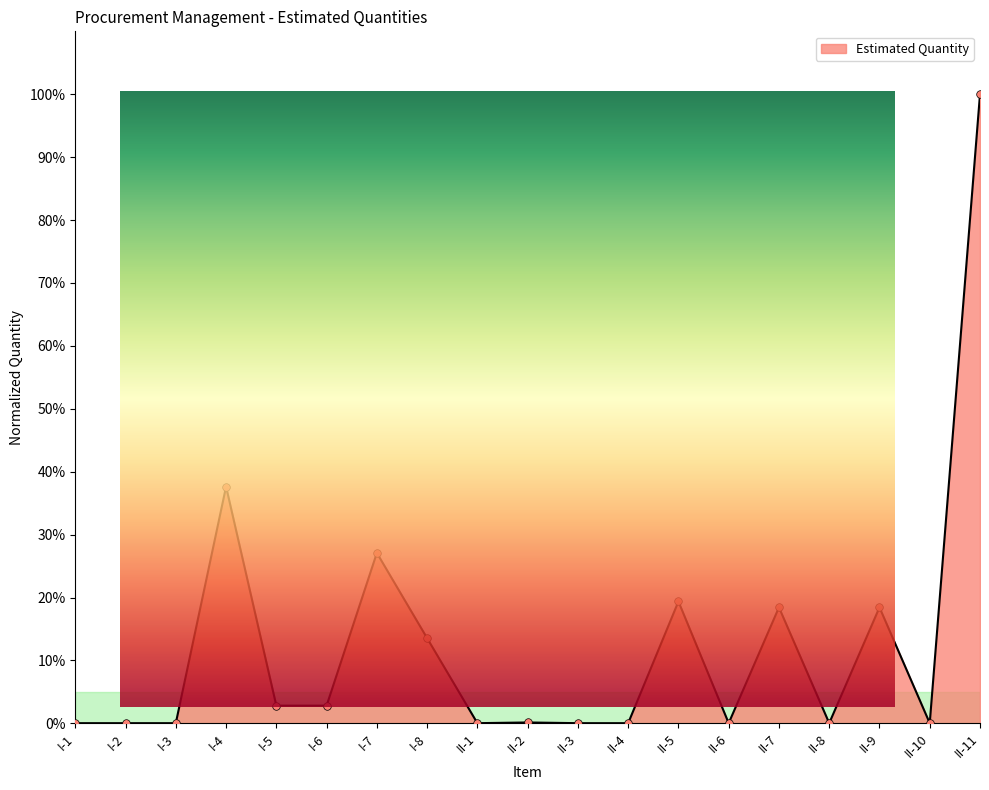

What is the change in value from I-4 to I-7?

-0.1